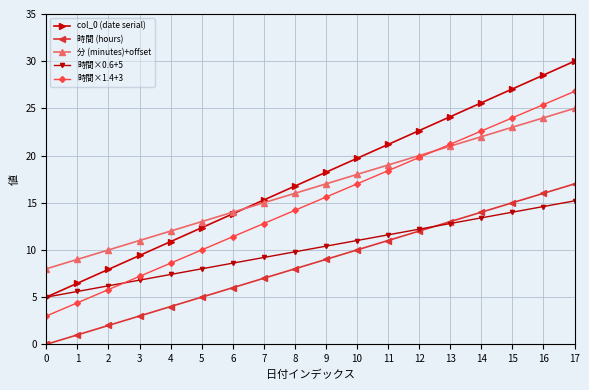

Reading right to left, extract all data points from this chart.

col_0 (date serial): 30.0	28.5	27.1	25.6	24.1	22.6	21.2	19.7	18.2	16.8	15.3	13.8	12.4	10.9	9.4	7.9	6.5	5.0
時間 (hours): 17.0	16.0	15.0	14.0	13.0	12.0	11.0	10.0	9.0	8.0	7.0	6.0	5.0	4.0	3.0	2.0	1.0	0.0
分 (minutes)+offset: 25.0	24.0	23.0	22.0	21.0	20.0	19.0	18.0	17.0	16.0	15.0	14.0	13.0	12.0	11.0	10.0	9.0	8.0
時間×0.6+5: 15.2	14.6	14.0	13.4	12.8	12.2	11.6	11.0	10.4	9.8	9.2	8.6	8.0	7.4	6.8	6.2	5.6	5.0
時間×1.4+3: 26.8	25.4	24.0	22.6	21.2	19.8	18.4	17.0	15.6	14.2	12.8	11.4	10.0	8.6	7.2	5.8	4.4	3.0